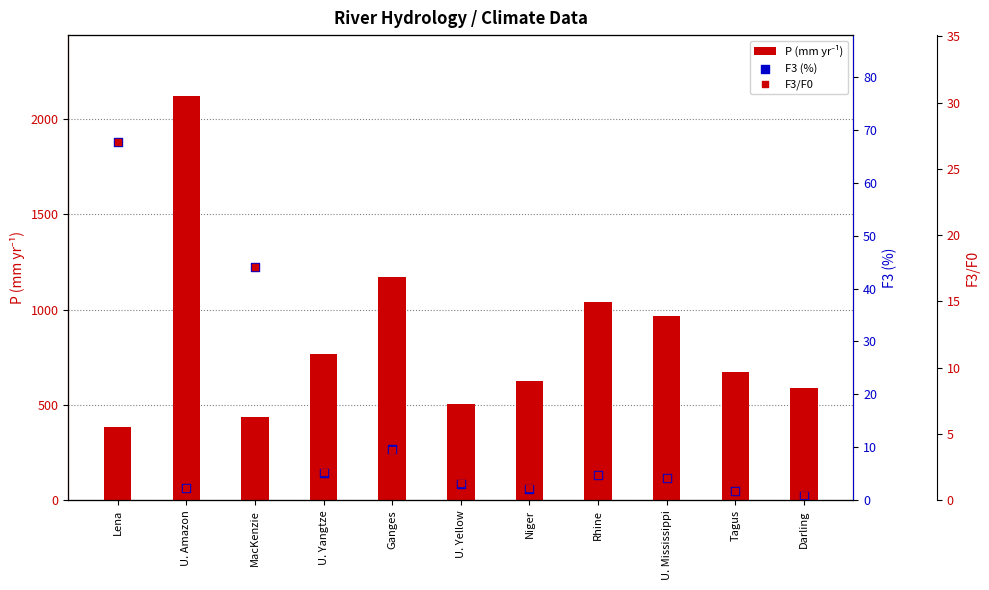

At which category is the sum across all series the highest?

U. Amazon